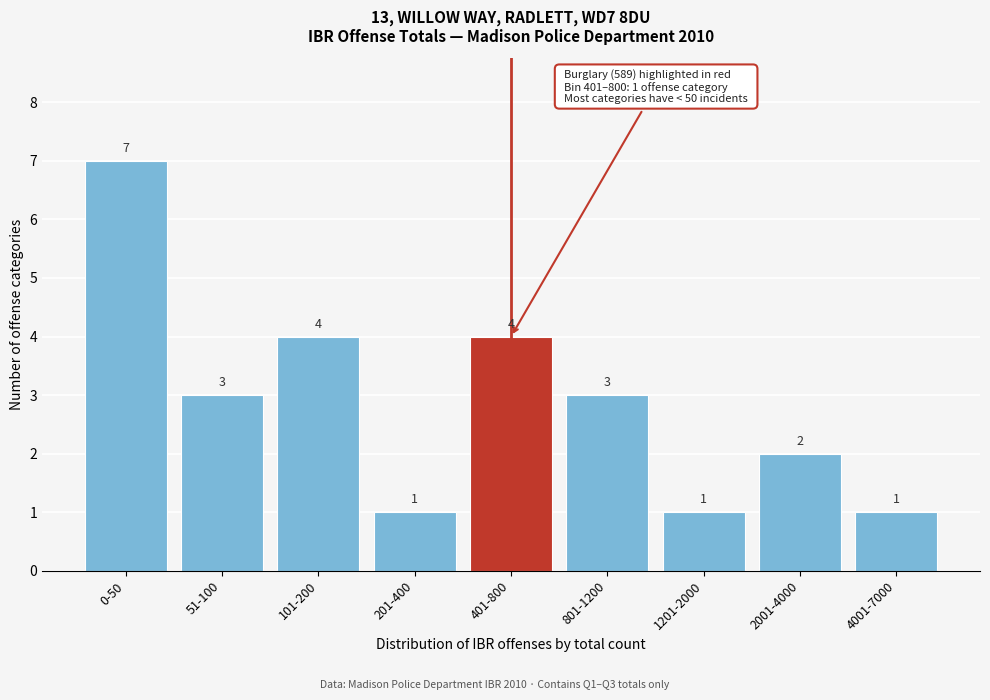

Reading left to right, transcribe all the data shown in this chart.

7	3	4	1	4	3	1	2	1